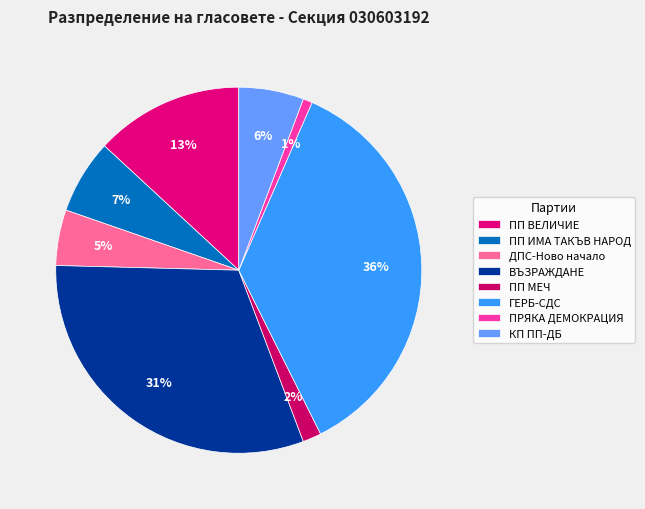

The ПП ВЕЛИЧИЕ slice represents 13% of the pie. True or false?

True